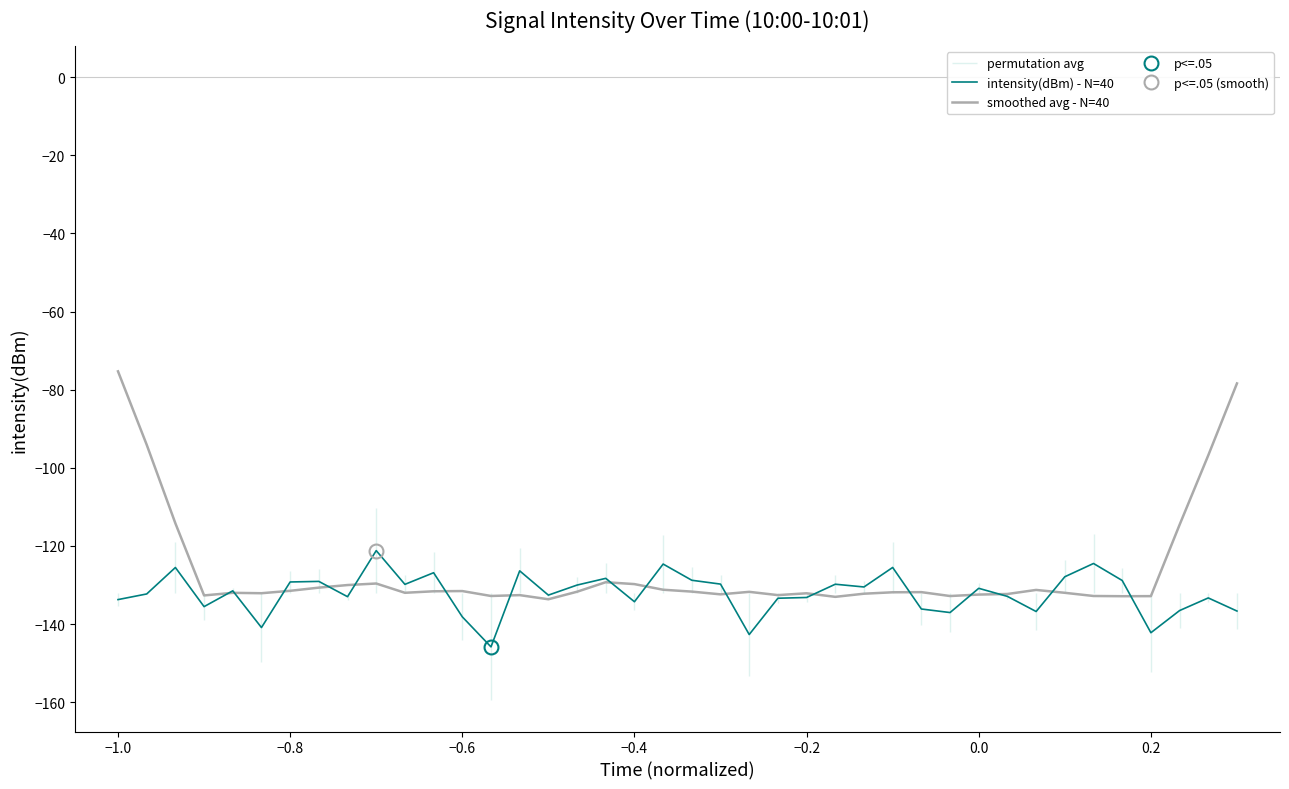

What is the lowest value of the intensity(dBm) - N=40 series?

-145.8